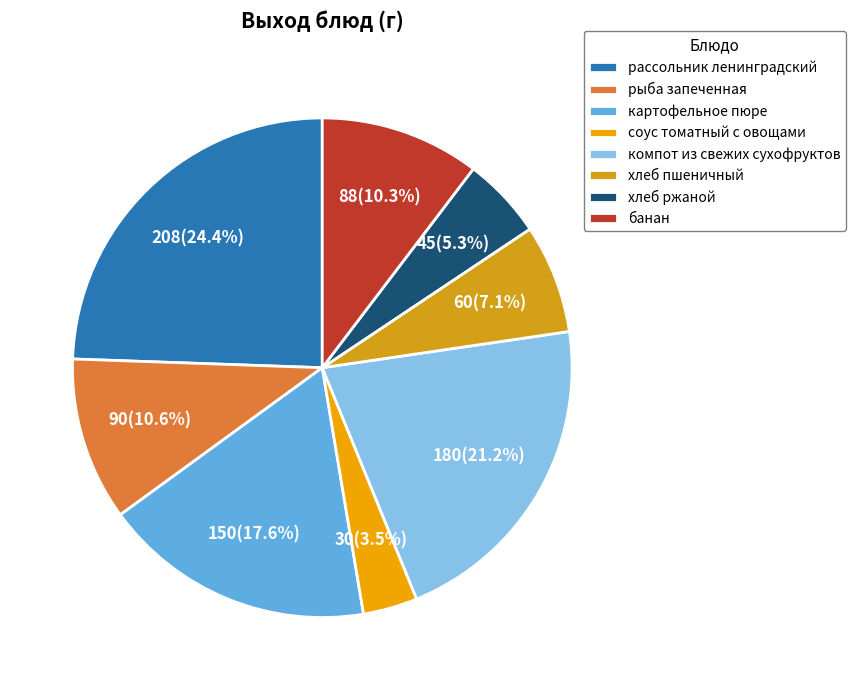

Do рыба запеченная and соус томатный с овощами together represent more than half of the pie?

No